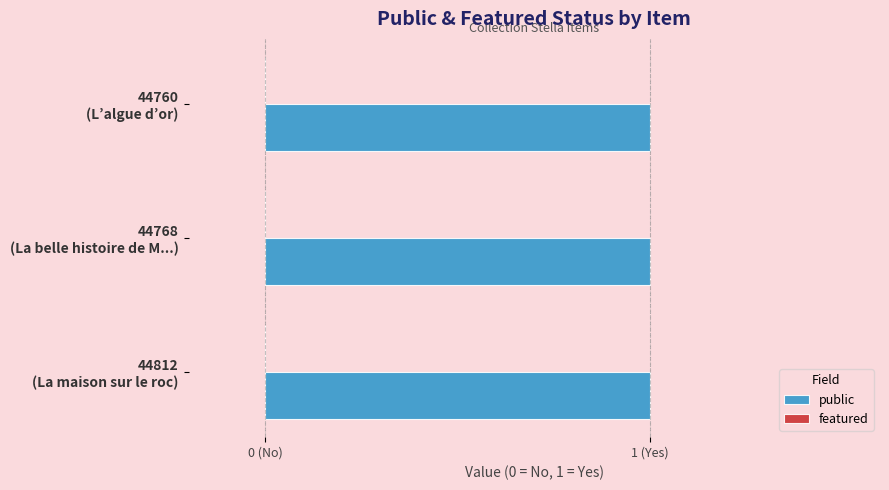

Is the value of public at 44812 greater than the value of featured at 44768?

Yes